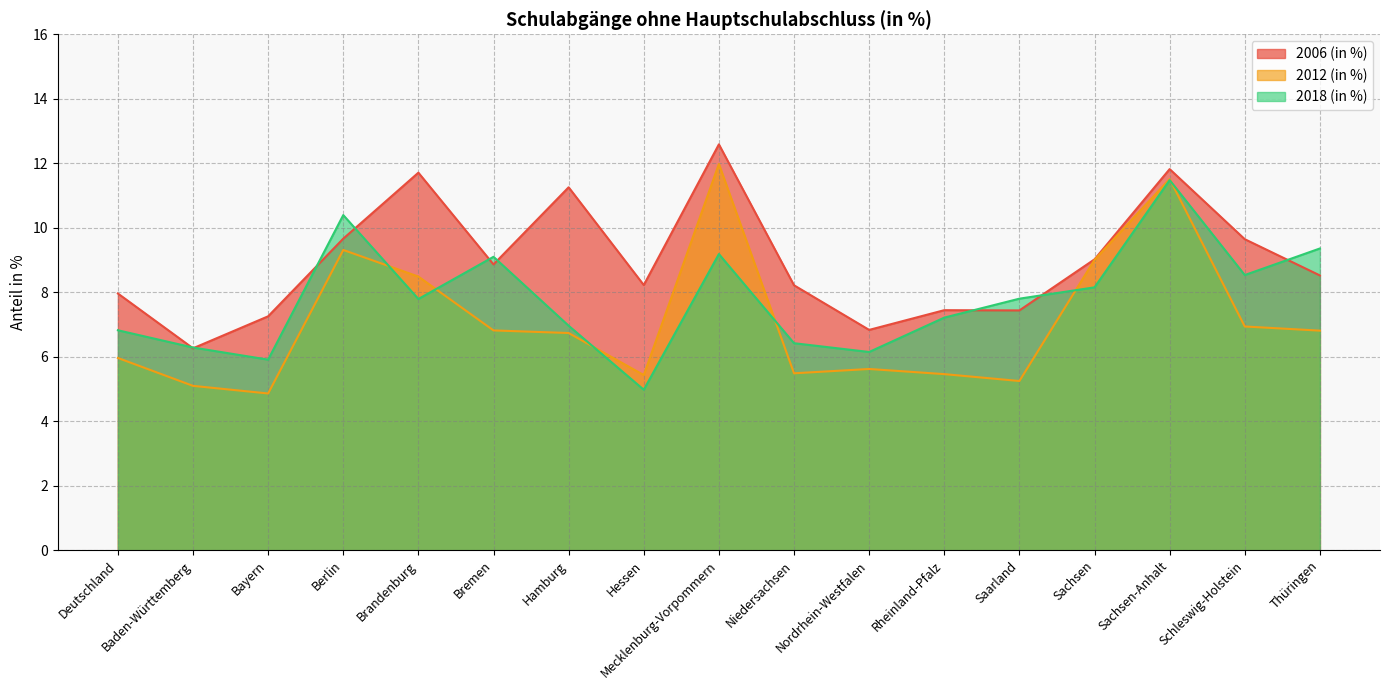

How many data points in 2006 (in %) are less than 8?

6